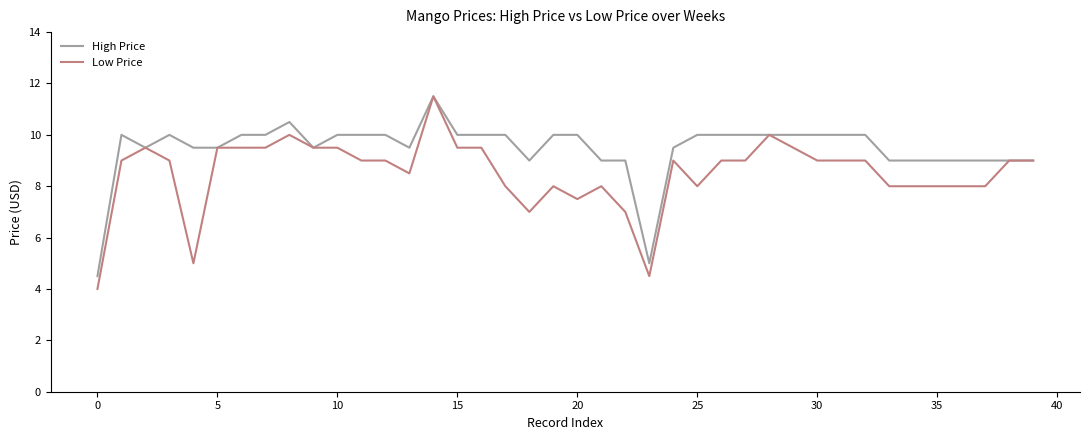

How many lines are shown in the chart?

2